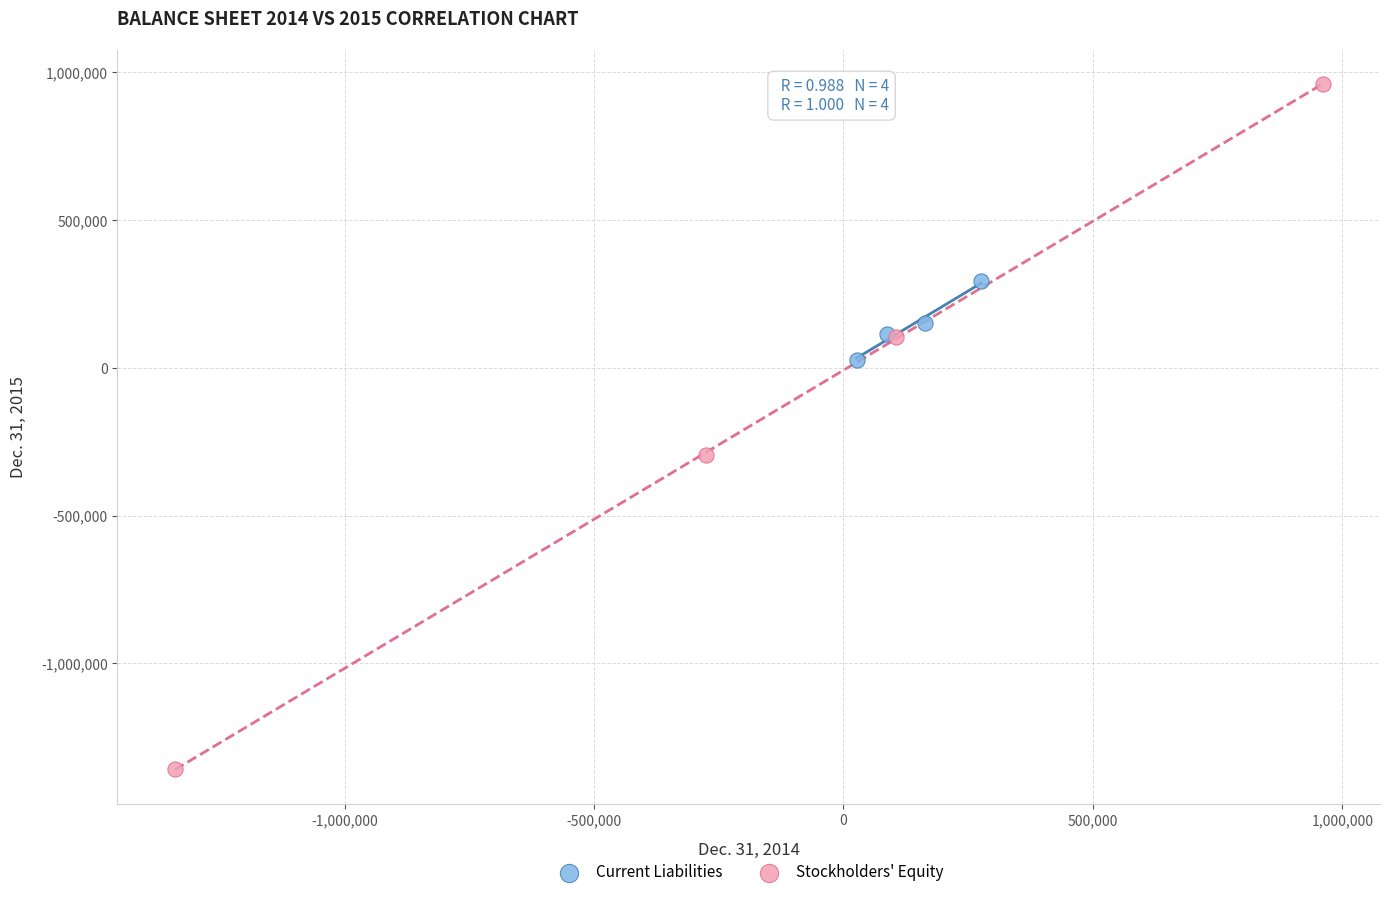

Which series has the widest spread of Y values?

Stockholders' Equity